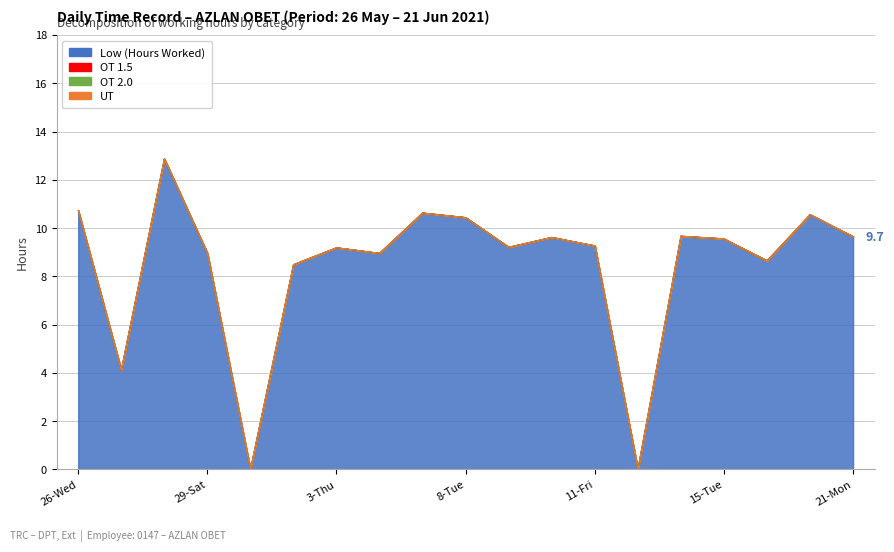

What is the label of the 8th point from the left?

4-Fri